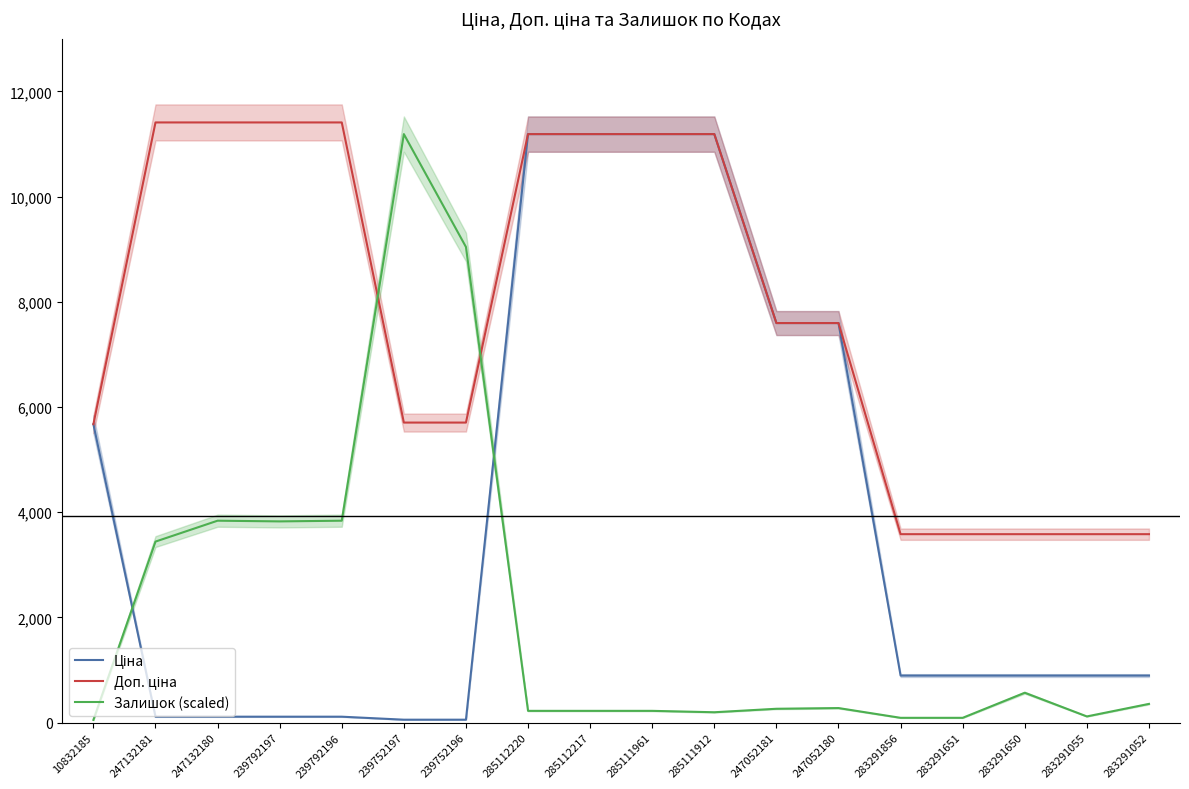

Does the chart have visible grid lines?

No